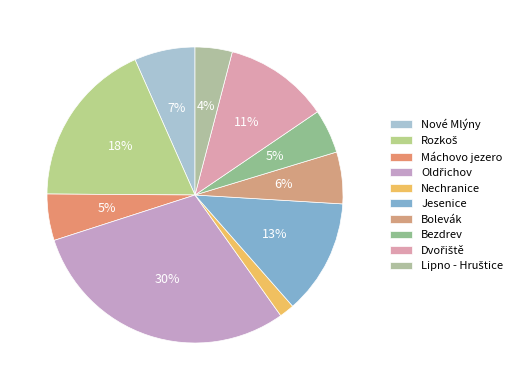

To the nearest percent, what is the difference between the Lipno - Hruštice and Nové Mlýny slice percentages?

3%